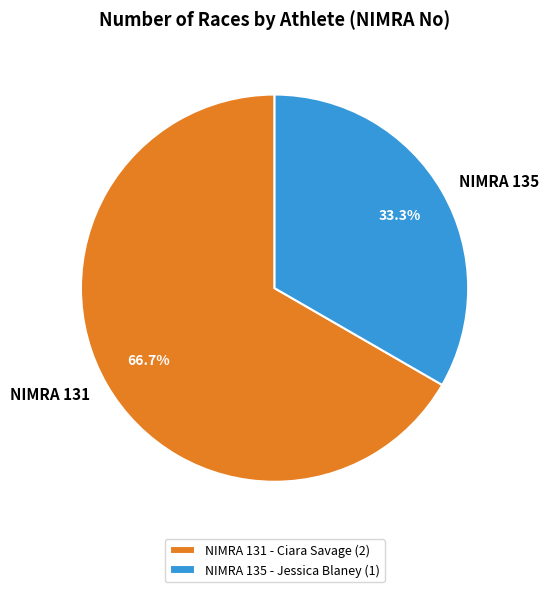

Is there any slice that represents more than half of the pie?

Yes